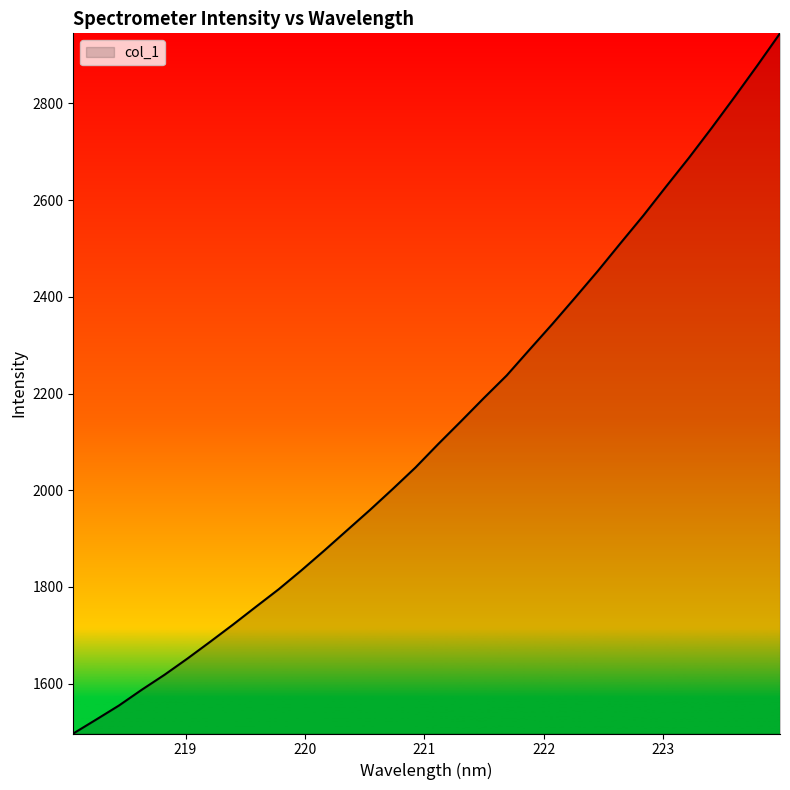

What is the difference between the maximum and minimum values?

1448.2